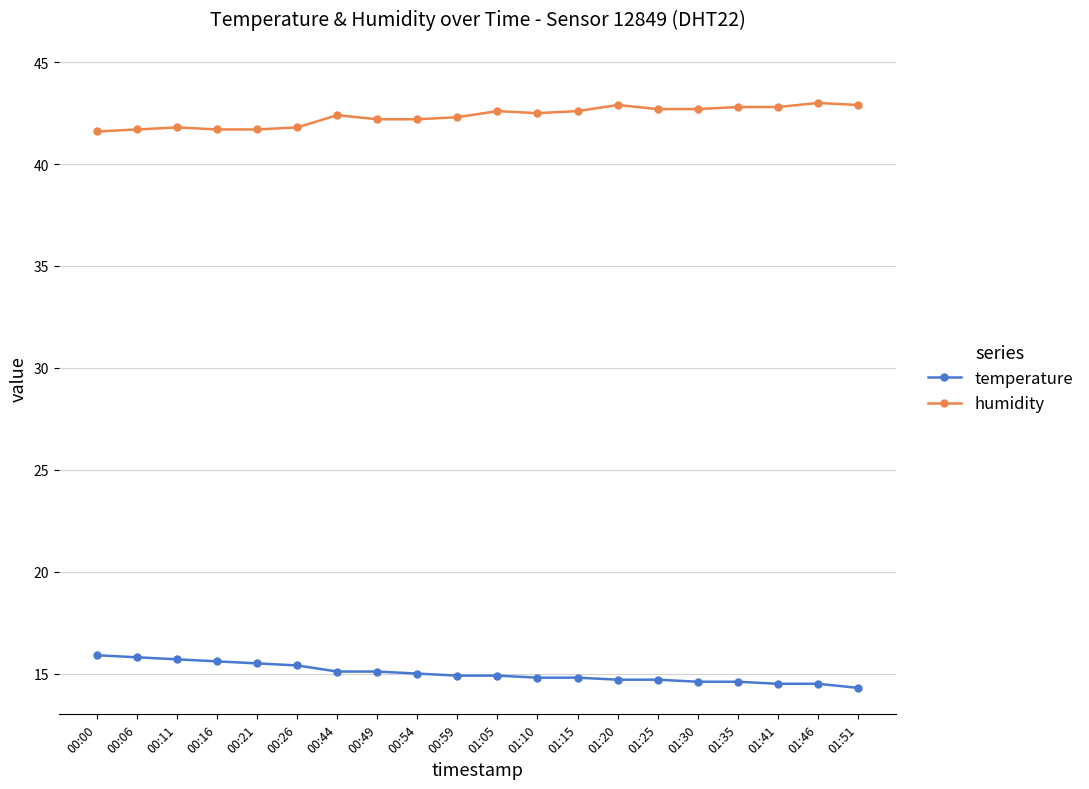

What is the sum of the humidity values at 01:10 and 01:46?

85.5